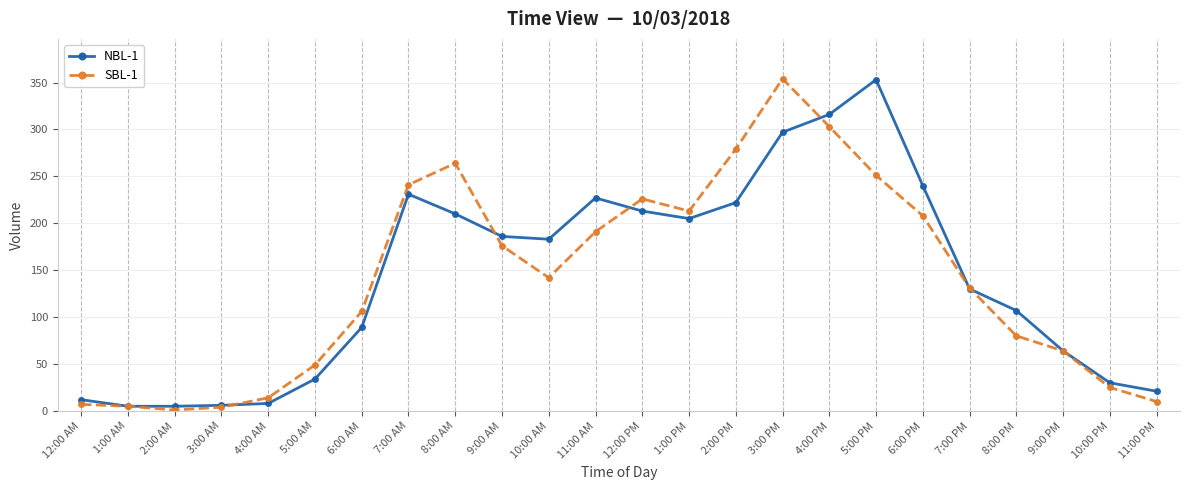

What is the label of the 18th point from the right?

6:00 AM